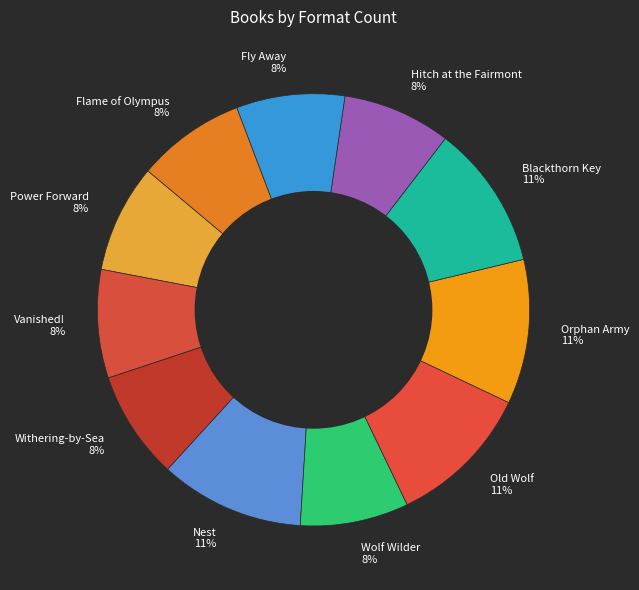

What is the ratio of the value at Orphan Army to the value at Old Wolf?

1.0